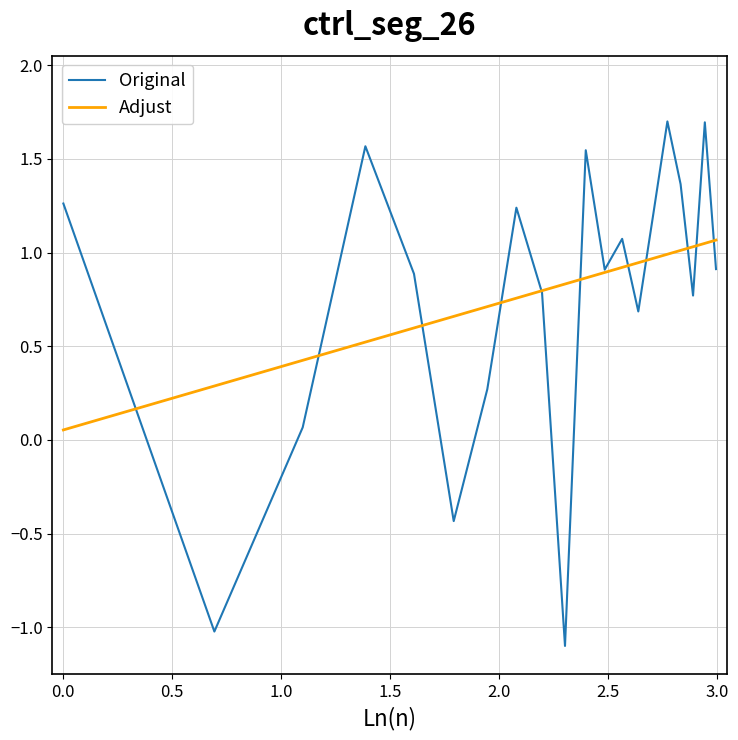

True or false: Original has more than 0 interior local peaks.

True